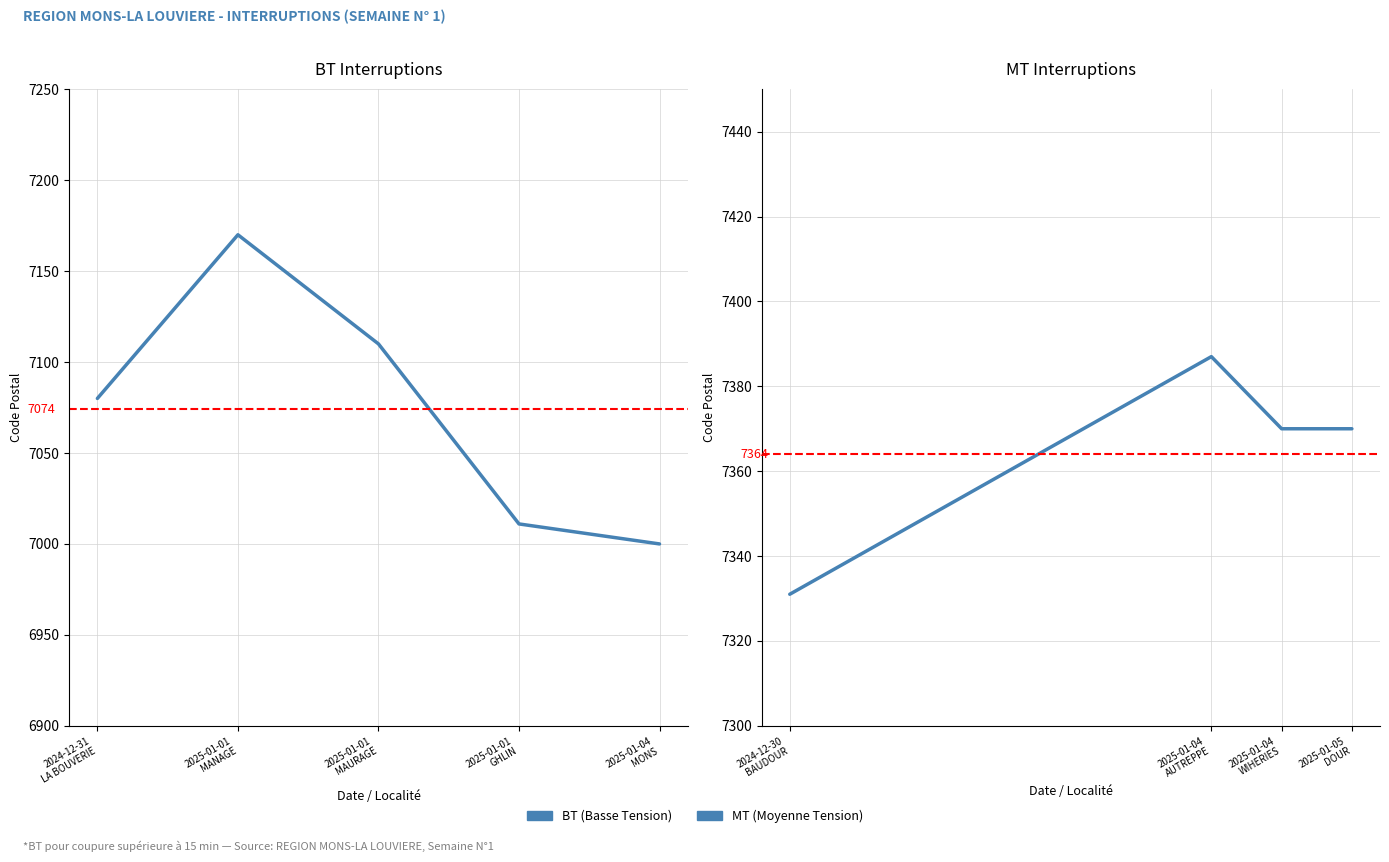

Reading left to right, extract all data points from this chart.

2024-12-30=7331	2024-12-31=7080	2025-01-01=7170	2025-01-01=7110	2025-01-01=7011	2025-01-04=7000	2025-01-04=7387	2025-01-04=7370	2025-01-05=7370